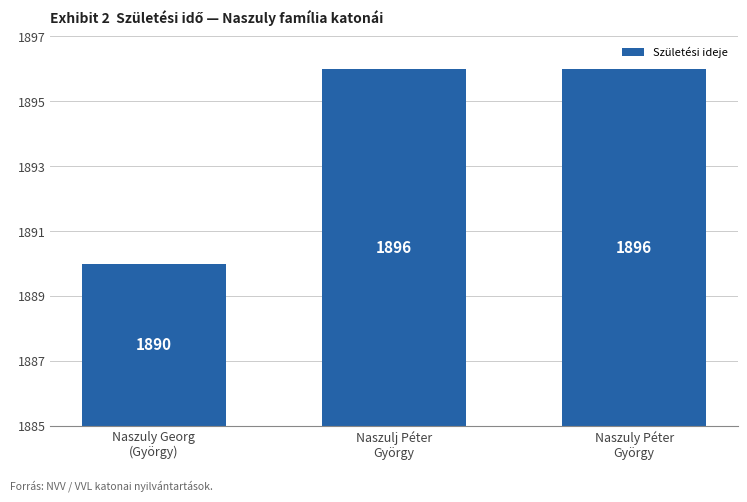

Does the chart contain any negative values?

No